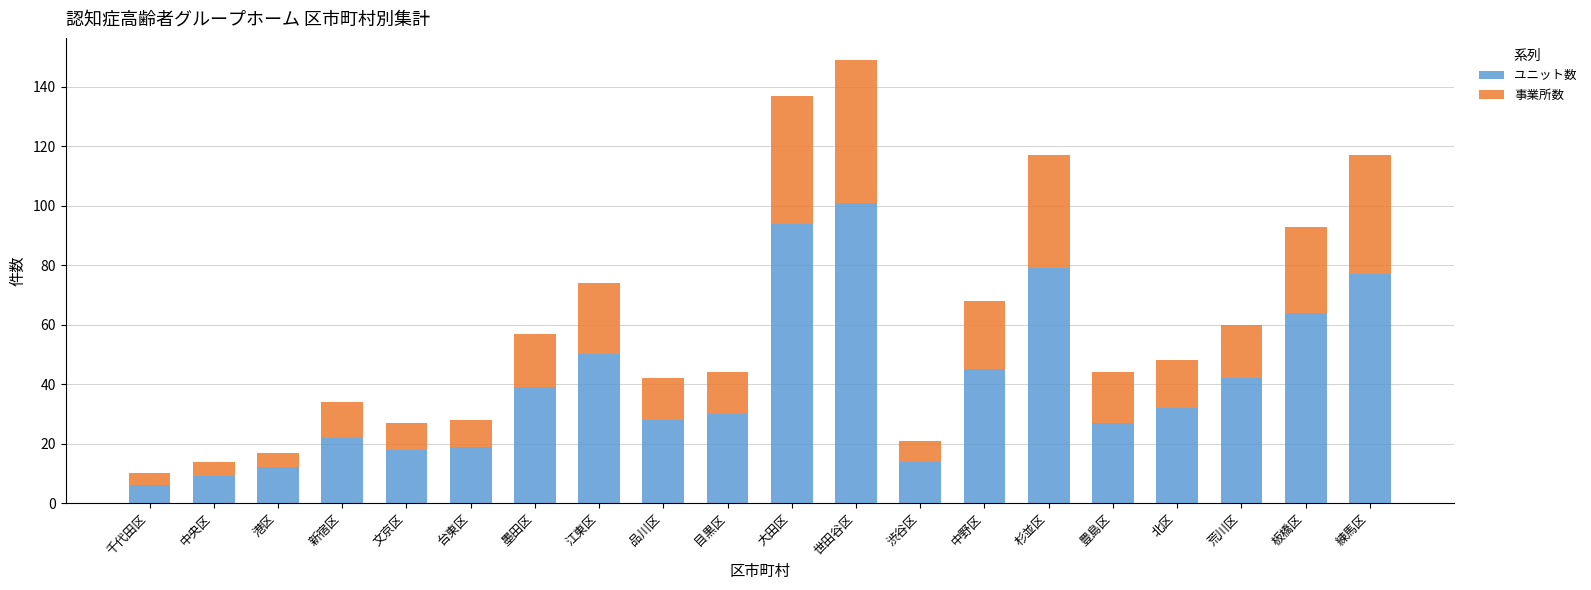

What is the lowest value of the ユニット数 series?

6